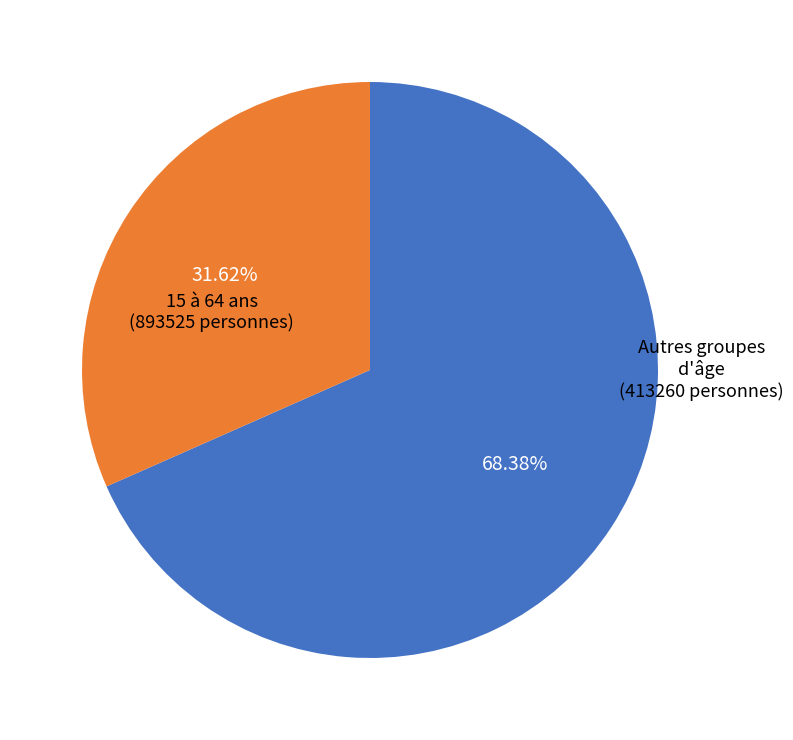

Is there any slice that represents more than half of the pie?

Yes